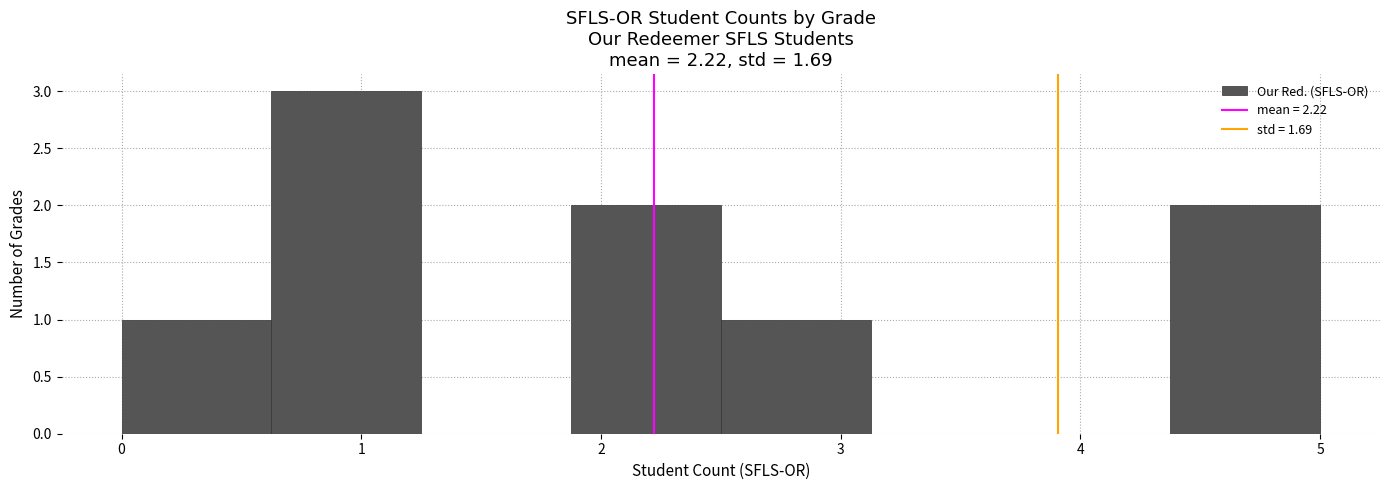

Reading left to right, list every bar in this chart as the range it spans on the x-axis followed by its height. Neither the bar edges nor the heights are printed on the chart, so give them approximately, as read against the axes.

0.0 to 0.6: 1
0.6 to 1.3: 3
1.3 to 1.9: 0
1.9 to 2.5: 2
2.5 to 3.1: 1
3.1 to 3.8: 0
3.8 to 4.4: 0
4.4 to 5.0: 2